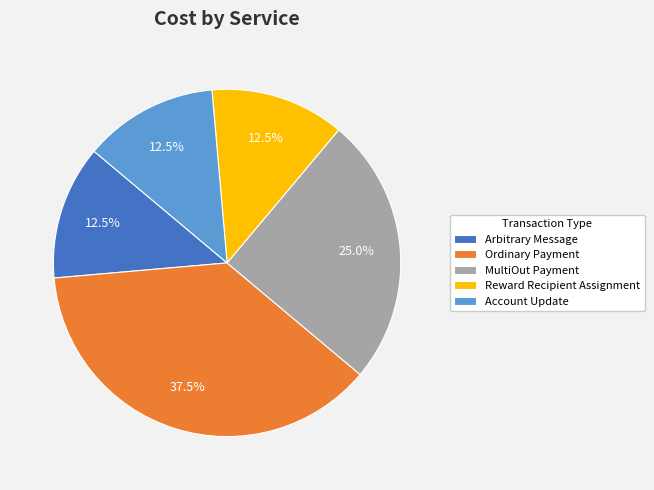

Is MultiOut Payment the majority of the pie?

No